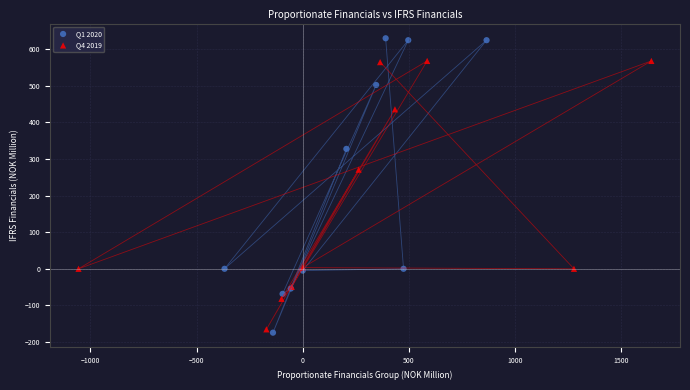

Which series reaches the maximum Y coordinate?

Q1 2020